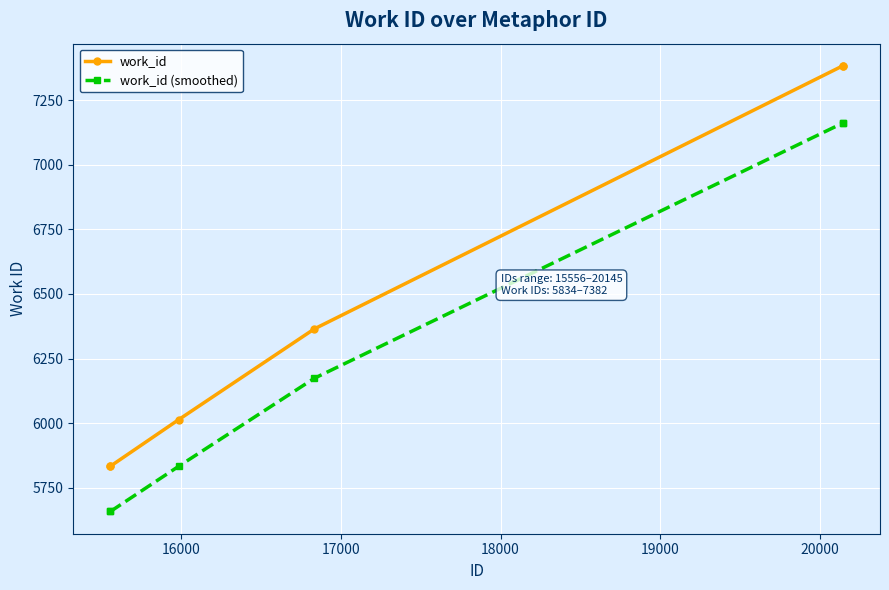

What is the value of the work_id (smoothed) point at the 5th from the left?

7160.5